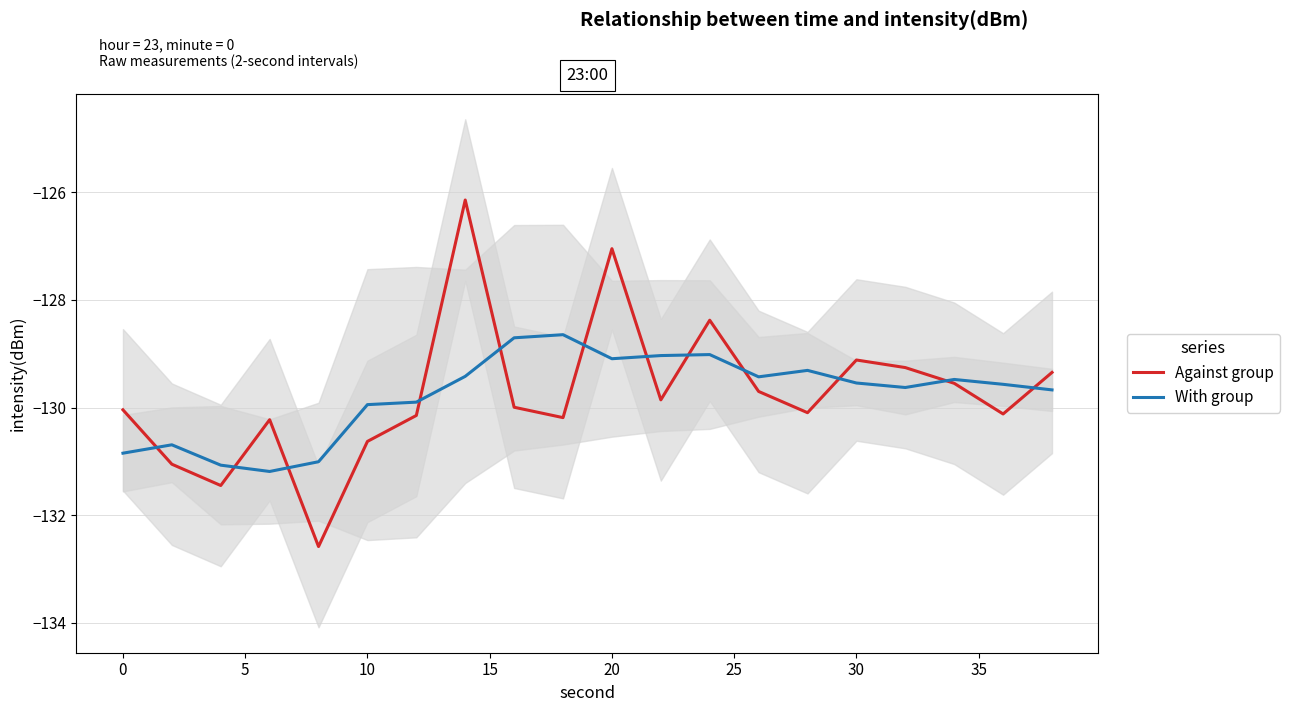

The value of With group at 20 is -129.1. True or false?

True